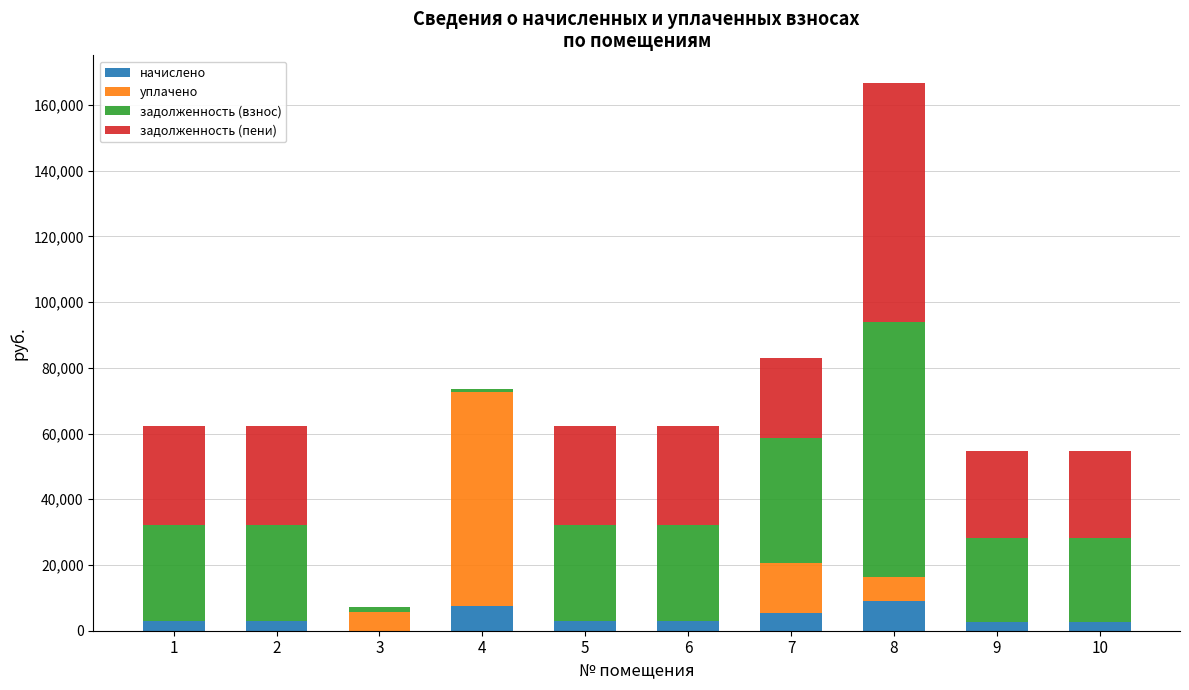

At which category is the sum across all series the highest?

8